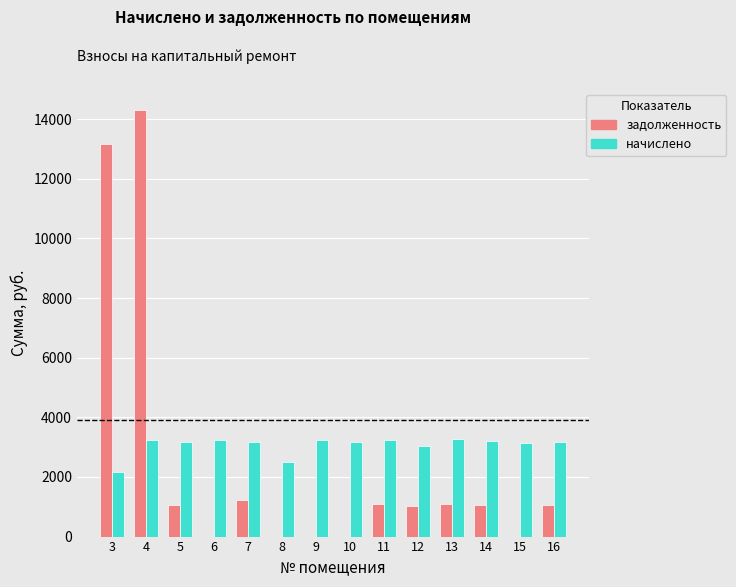

What is the maximum value for начислено?

3263.0